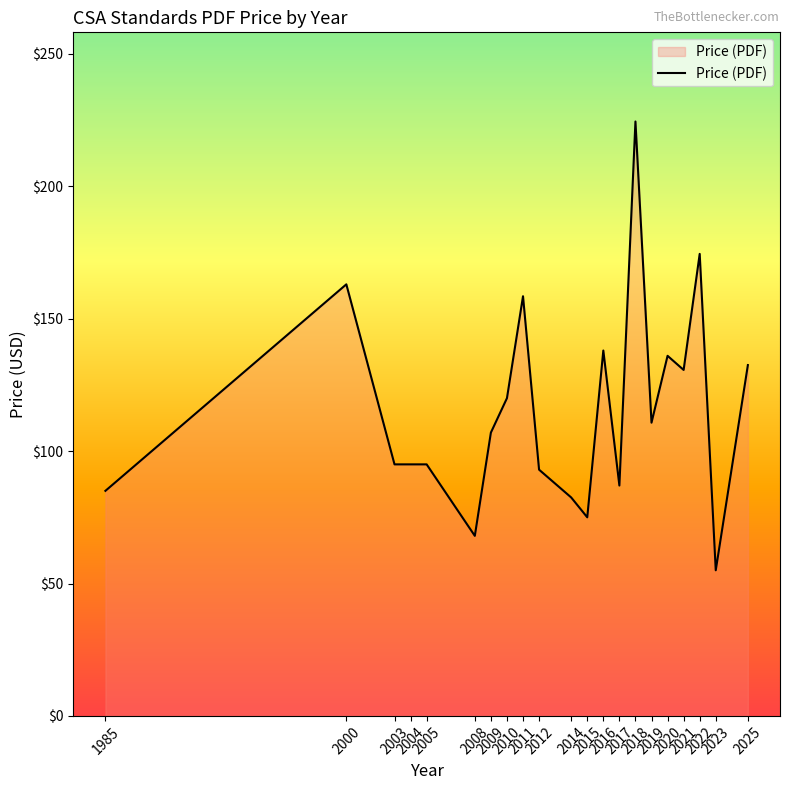

What is the greatest value displayed?

224.5